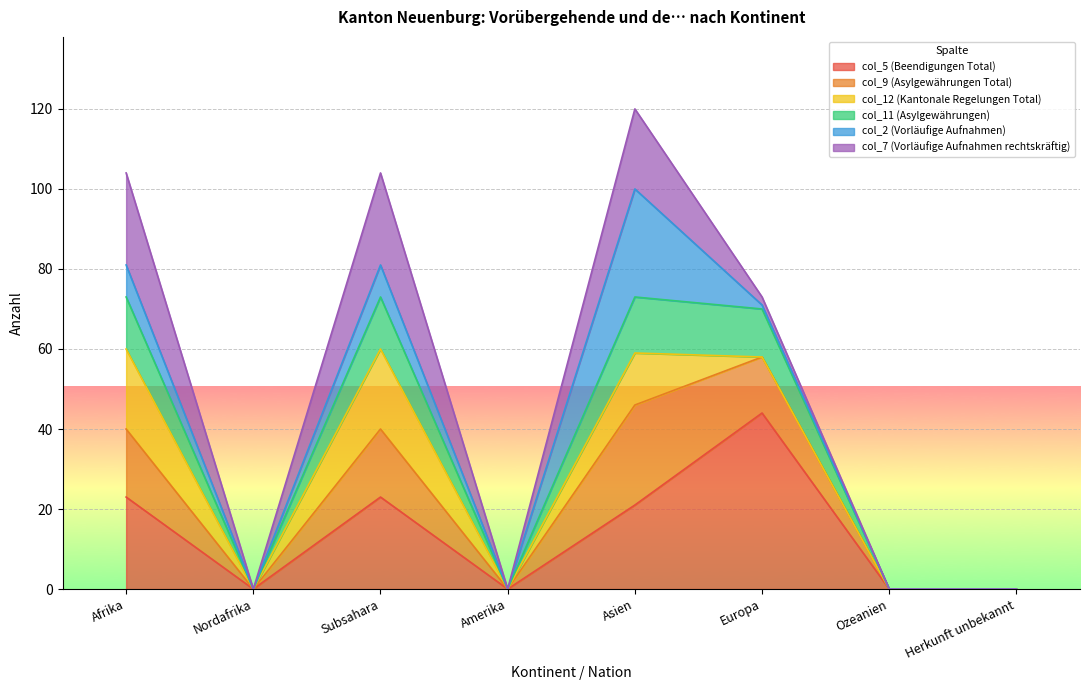

Which category has the highest value in the col_5 (Beendigungen Total) series?

Europa